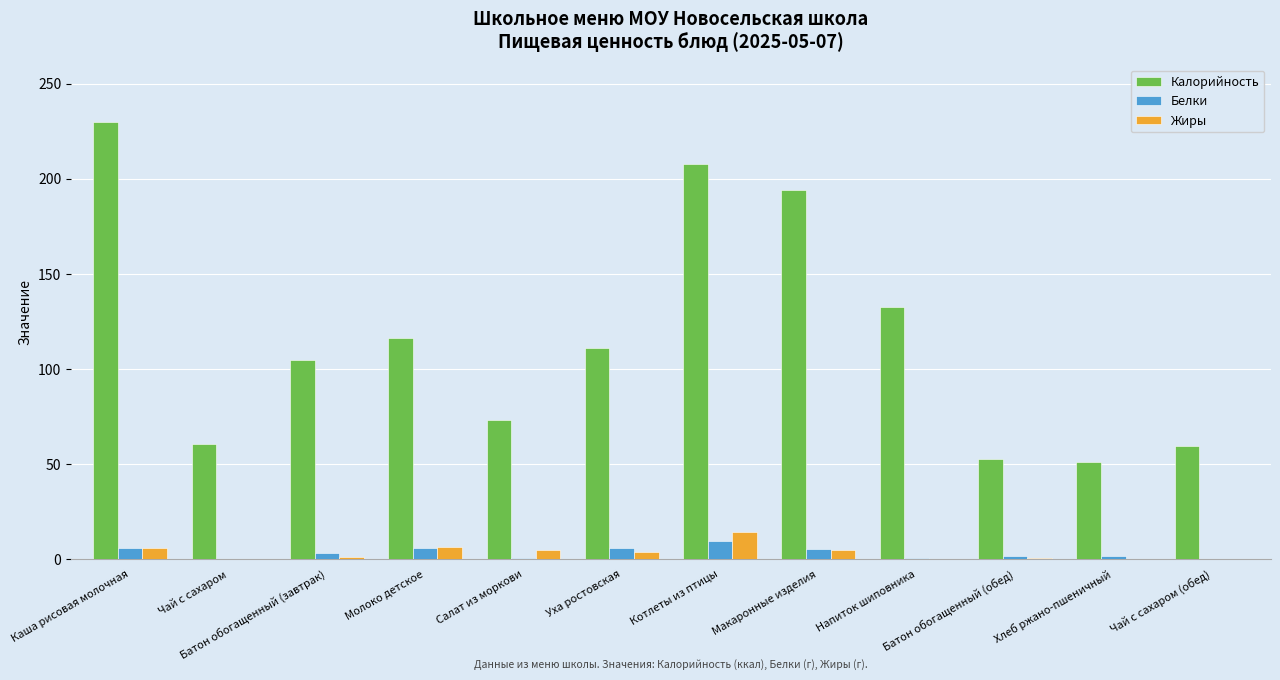

Does the chart contain stacked bars?

No